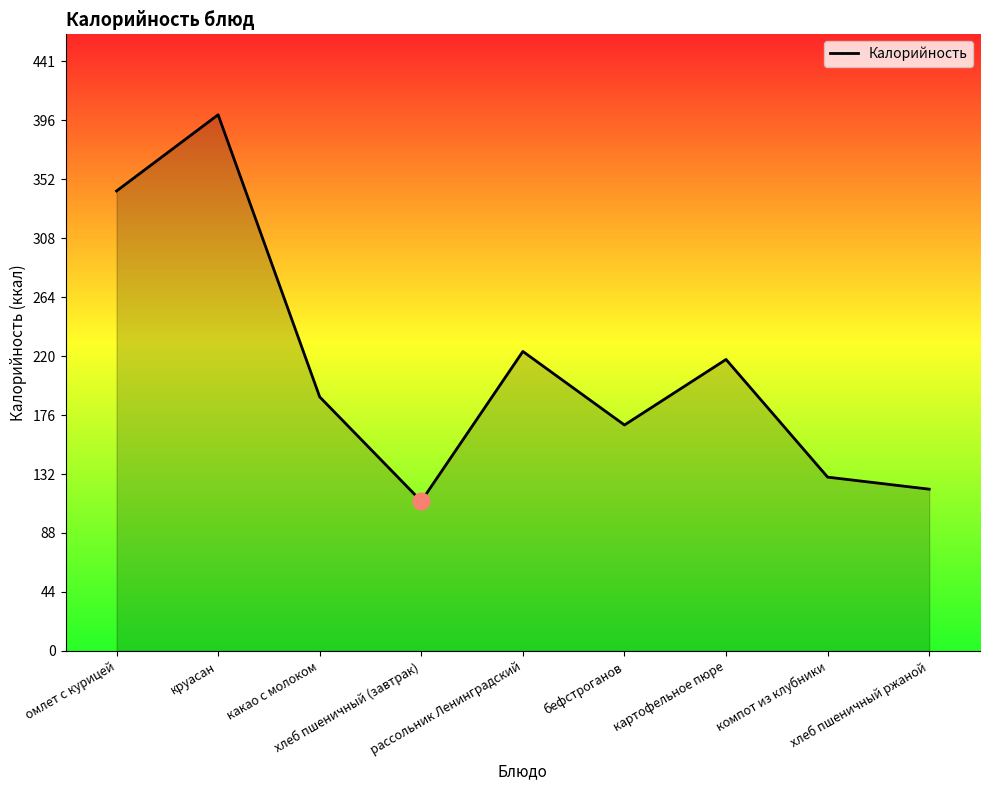

What is the difference between the maximum and minimum values?

289